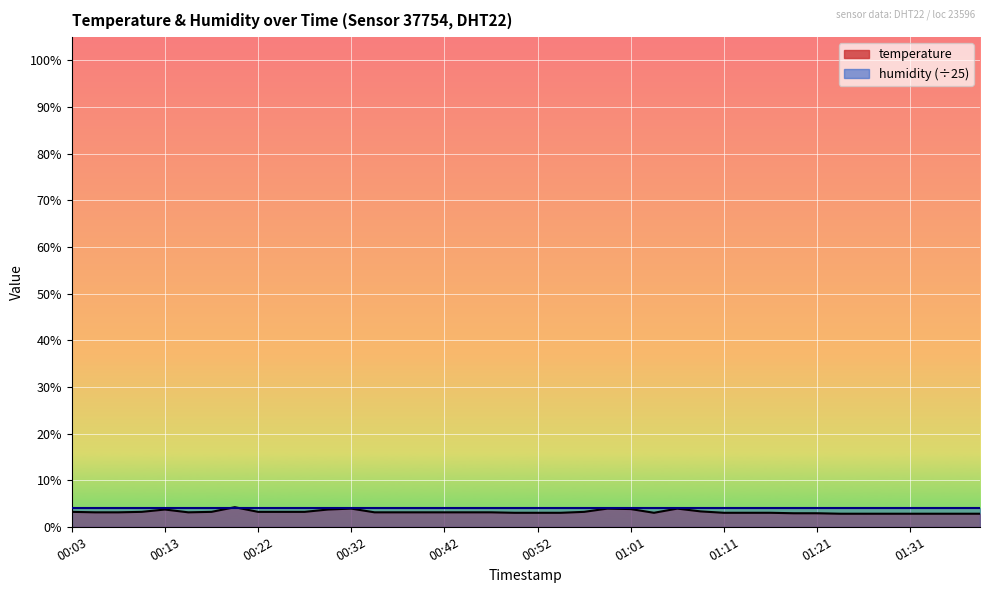

Reading left to right, list all the values displayed in this chart.

00:03=3.2	00:05=3.1	00:08=3.1	00:10=3.2	00:13=3.7	00:15=3.1	00:18=3.2	00:20=4.2	00:22=3.2	00:25=3.2	00:27=3.2	00:30=3.7	00:32=3.9	00:35=3.1	00:37=3.1	00:40=3.1	00:42=3.1	00:44=3.1	00:47=3.1	00:49=3.0	00:52=3.0	00:54=3.0	00:56=3.2	00:59=3.9	01:01=3.8	01:04=3.0	01:06=3.9	01:09=3.3	01:11=3.0	01:13=3.0	01:16=3.0	01:18=2.9	01:21=2.9	01:23=2.8	01:26=2.8	01:28=2.8	01:31=2.8	01:33=2.8	01:36=2.8	01:38=2.8